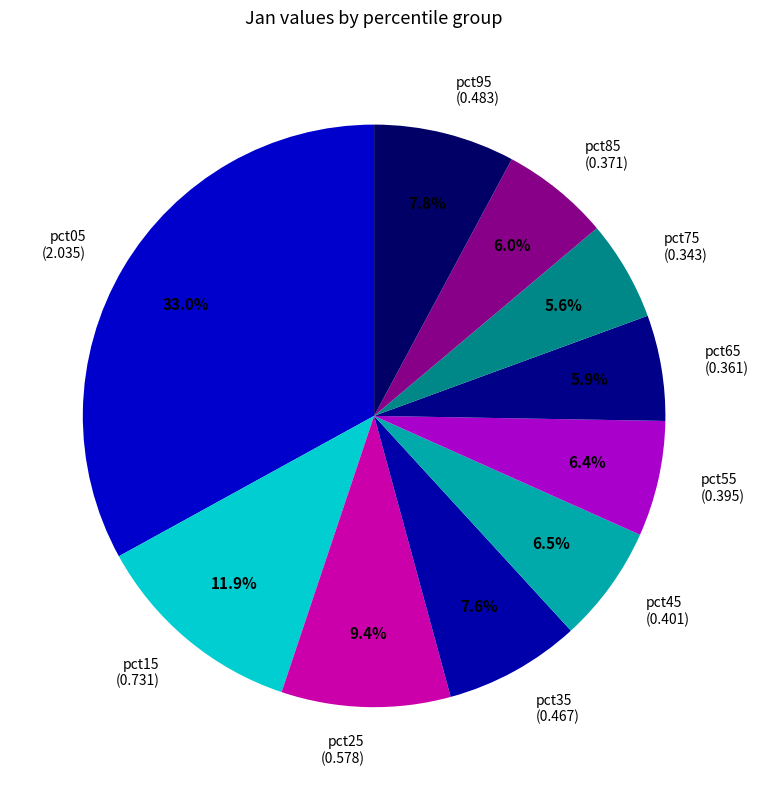

Is there a majority slice in this chart?

No